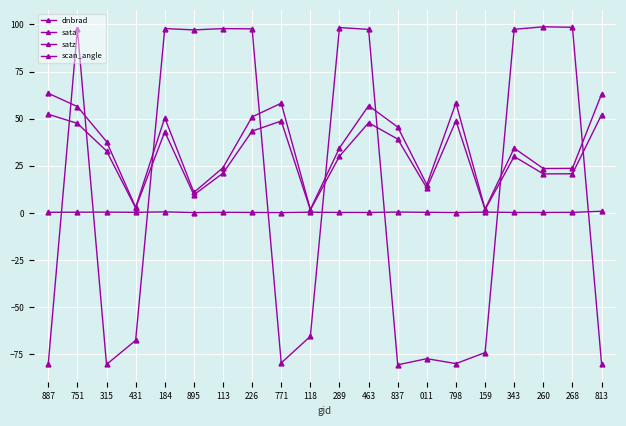

How many data points does each series have?

20